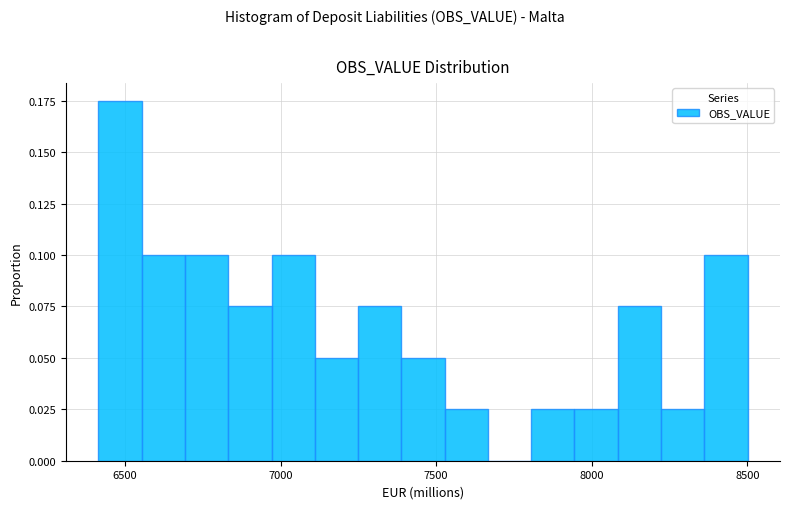

Read against the x-axis, roughly where is the centre of the tallest bar?

6500